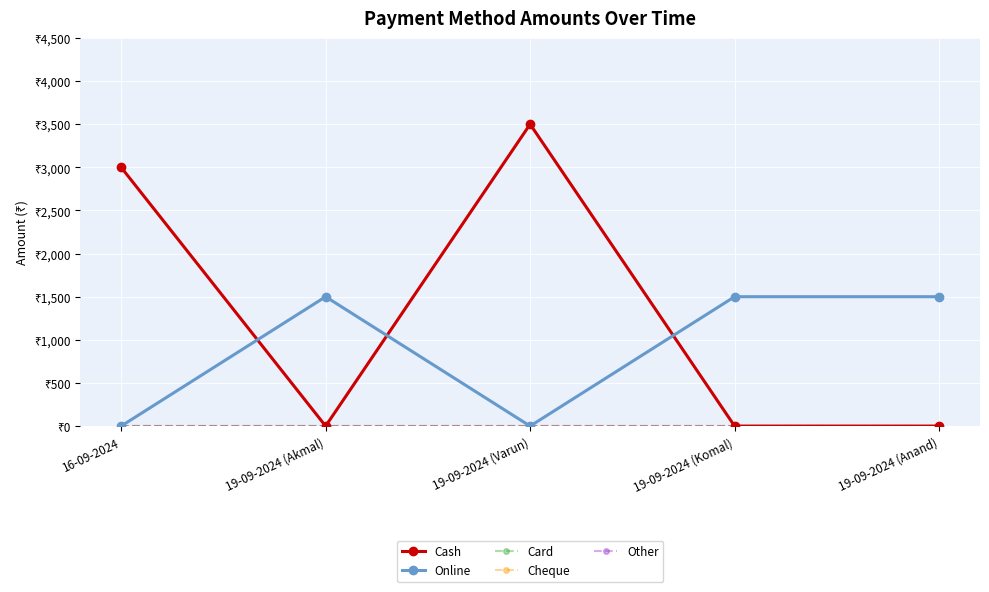

Count the Online values in the range 0 to 1500.

5